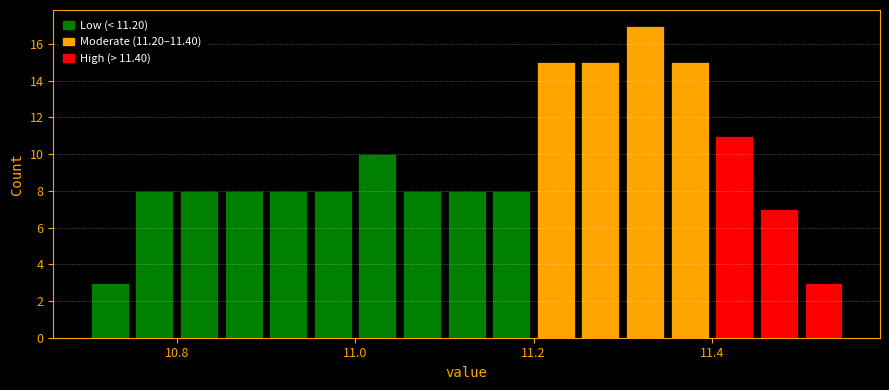

Around what value on the x-axis is the tallest bar? Give the approximate position of its centre, as read against the axis.

11.32